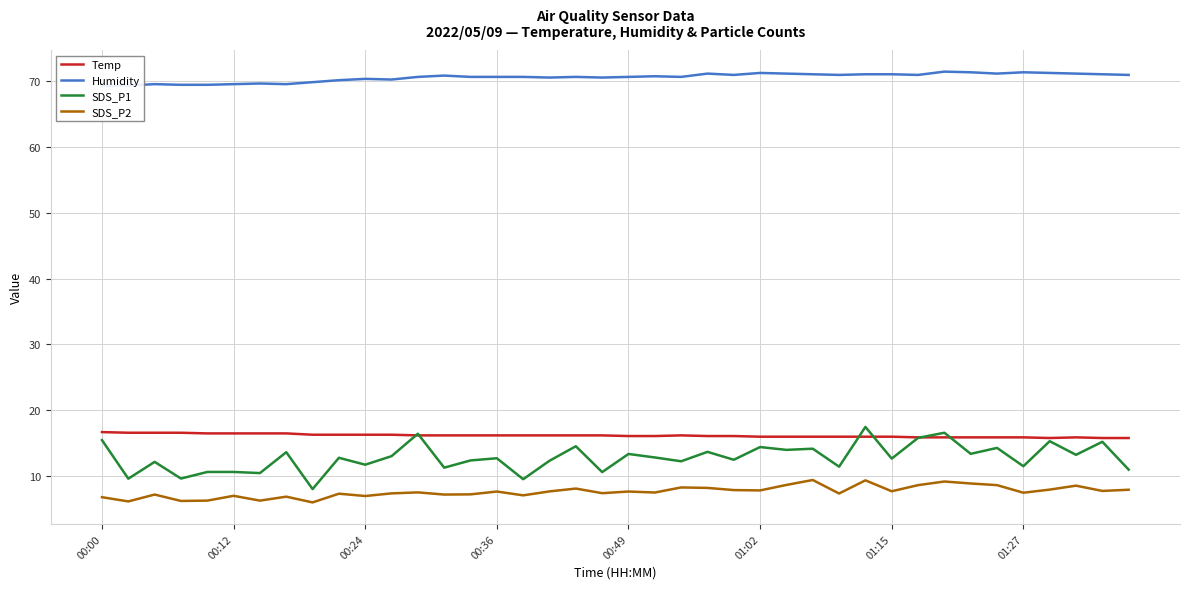

Is the value of SDS_P1 at 00:36 greater than the value of SDS_P2 at 00:24?

Yes